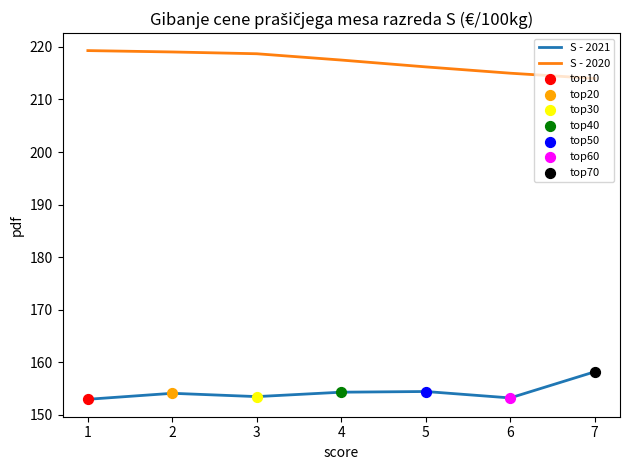

Is the value of S - 2020 at 1 greater than the value of S - 2021 at 1?

Yes